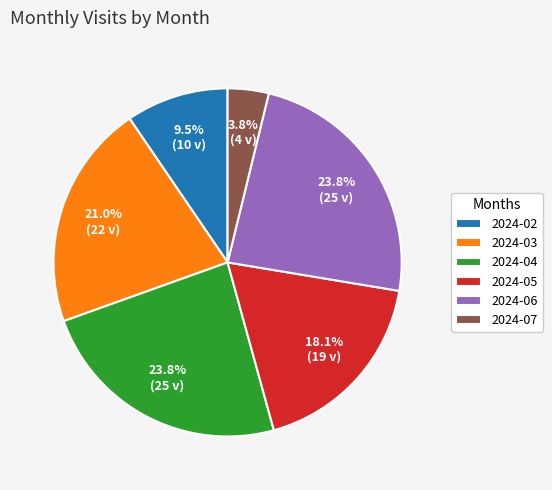

To the nearest percent, what is the combined percentage of 2024-04 and 2024-07?

28%